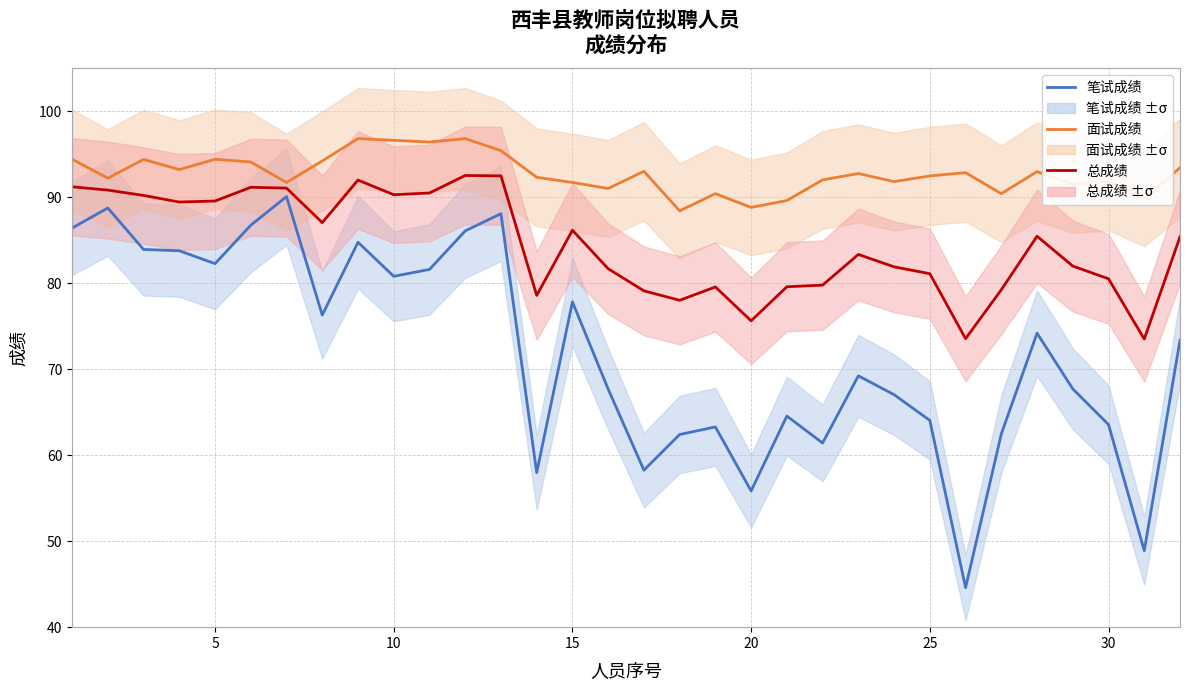

True or false: 笔试成绩 has more than 1 points higher than both neighbors.

True